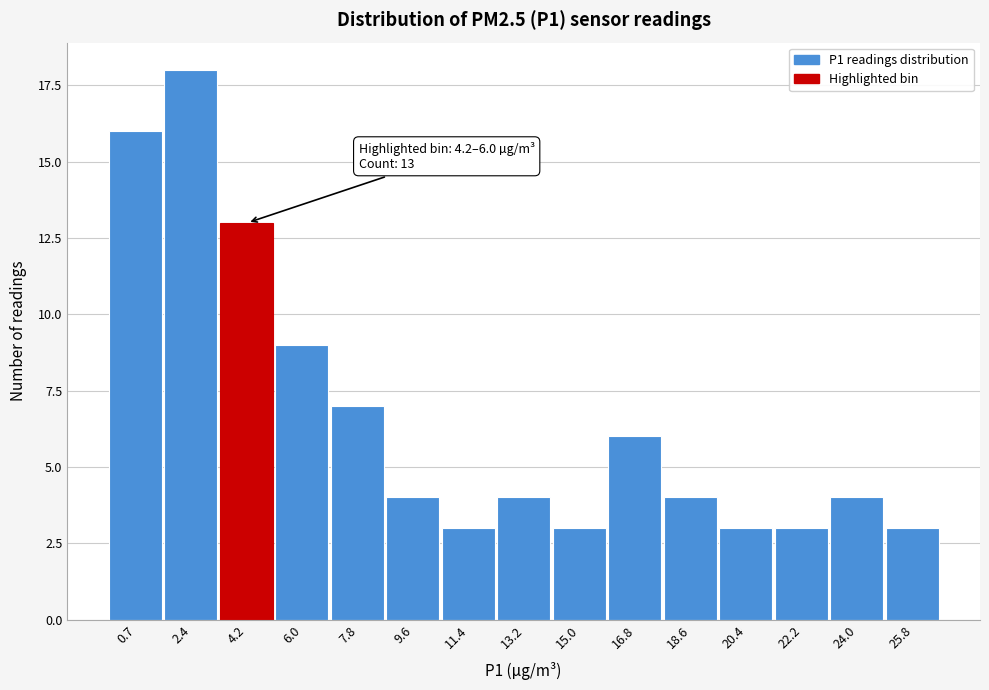

Reading left to right, extract all data points from this chart.

0.7=16	2.4=18	4.2=13	6.0=9	7.8=7	9.6=4	11.4=3	13.2=4	15.0=3	16.8=6	18.6=4	20.4=3	22.2=3	24.0=4	25.8=3